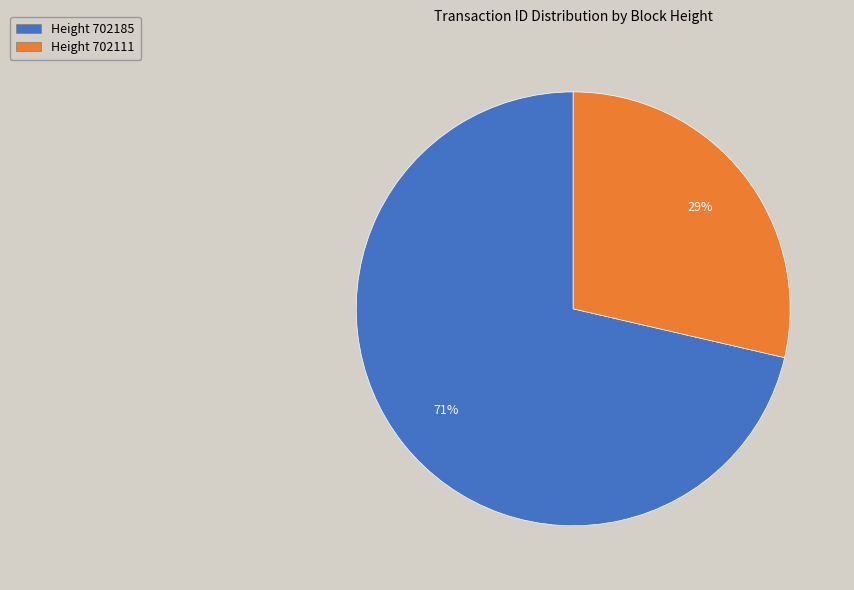

Is there a majority slice in this chart?

Yes